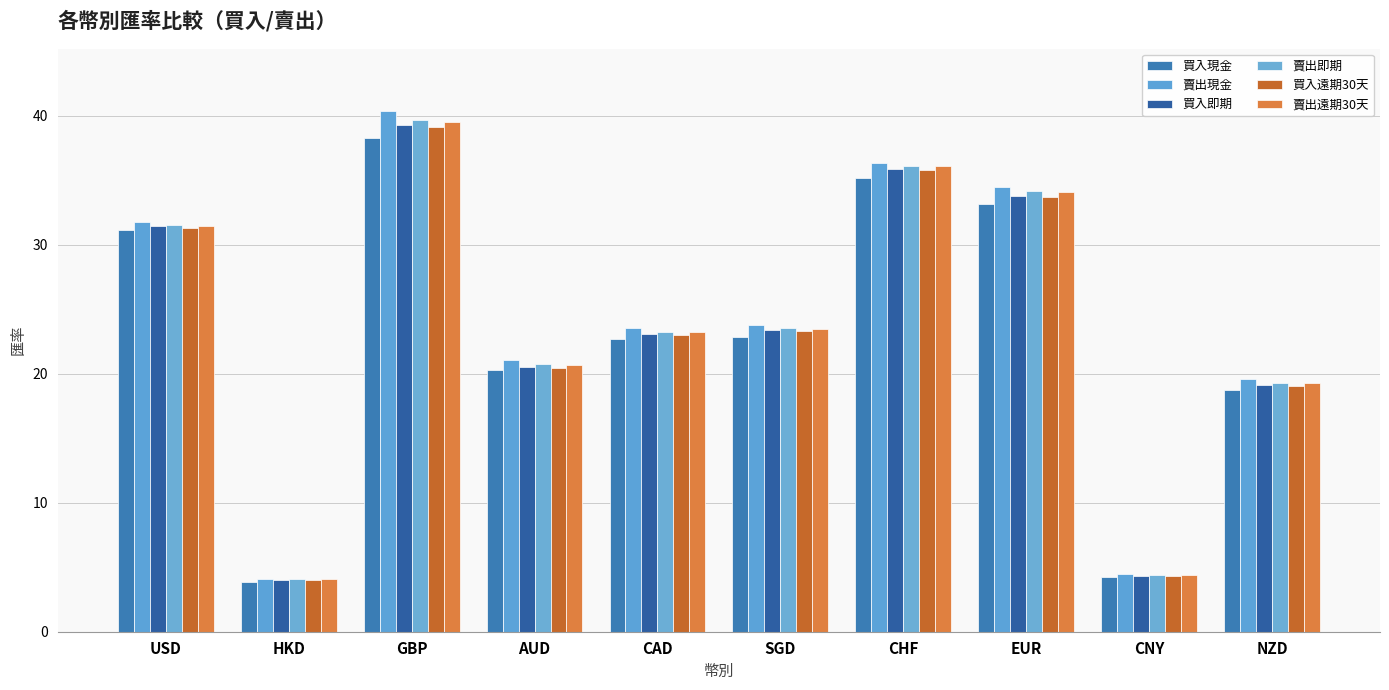

What is the difference between the 賣出即期 values at CNY and GBP?

35.3